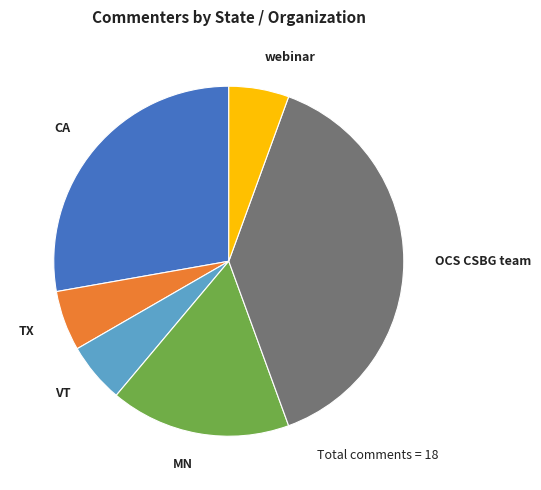

The MN slice represents 28% of the pie. True or false?

False